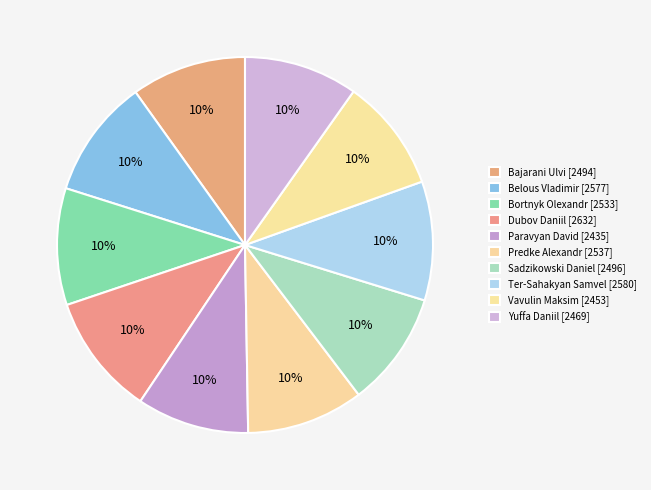

Does any single category account for the majority?

No